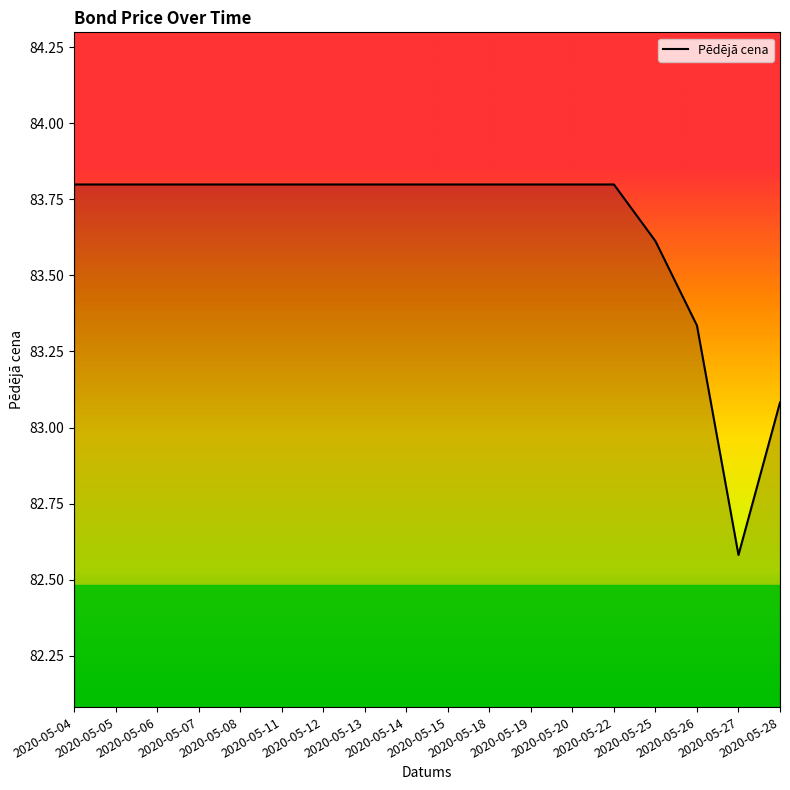

The value at 2020-05-15 is 83.8. True or false?

True